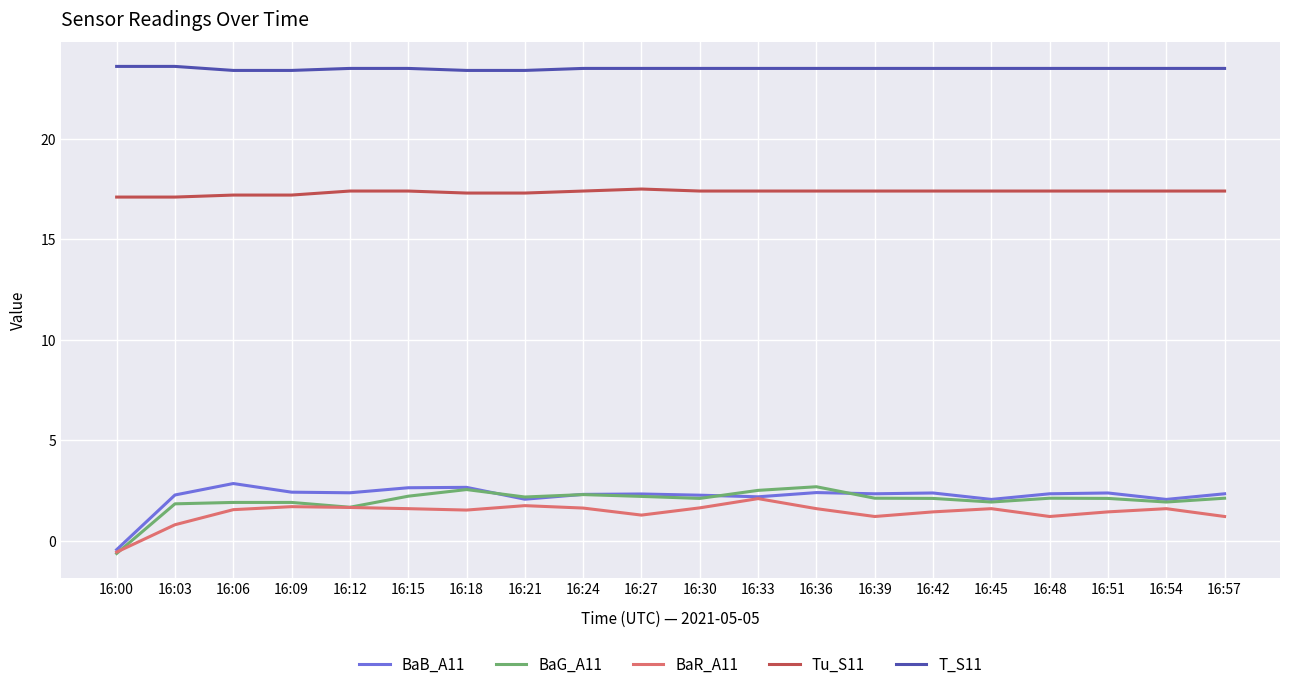

What is the minimum value for BaG_A11?

-0.6